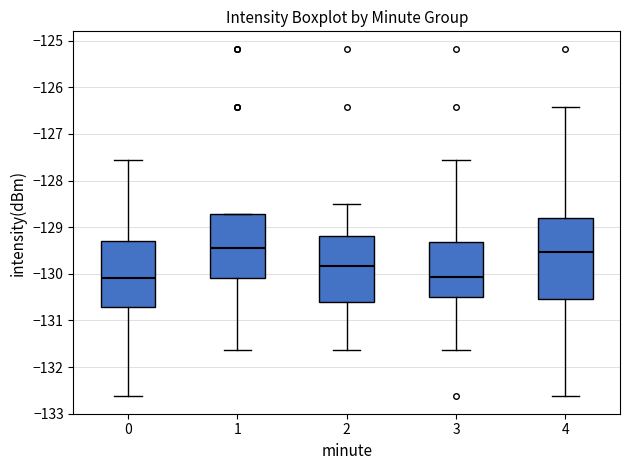

Comparing the boxes themselves (not the whiskers), which one is the tallest?

4